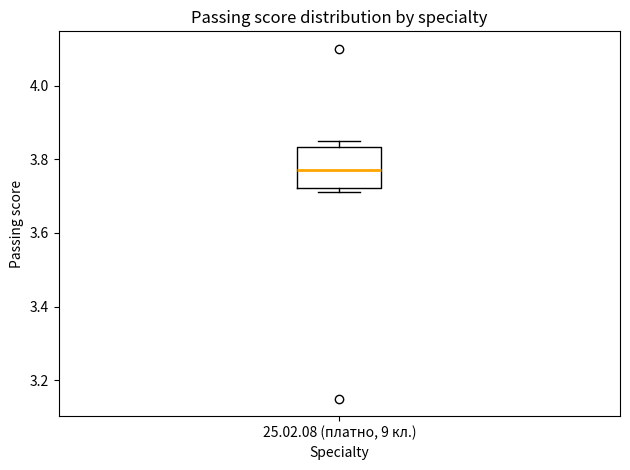

Where does the median line of the box for 25.02.08 (платно, 9 кл.) sit on the y-axis? The values are not printed on the chart, so give them approximately, as read against the axis.

3.78